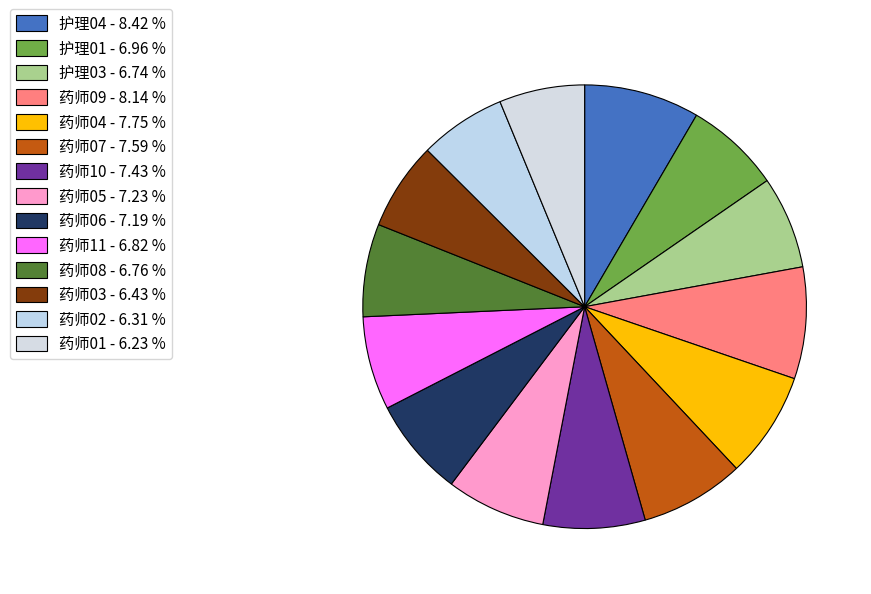

To the nearest percent, what portion does 药师09 represent?

8%